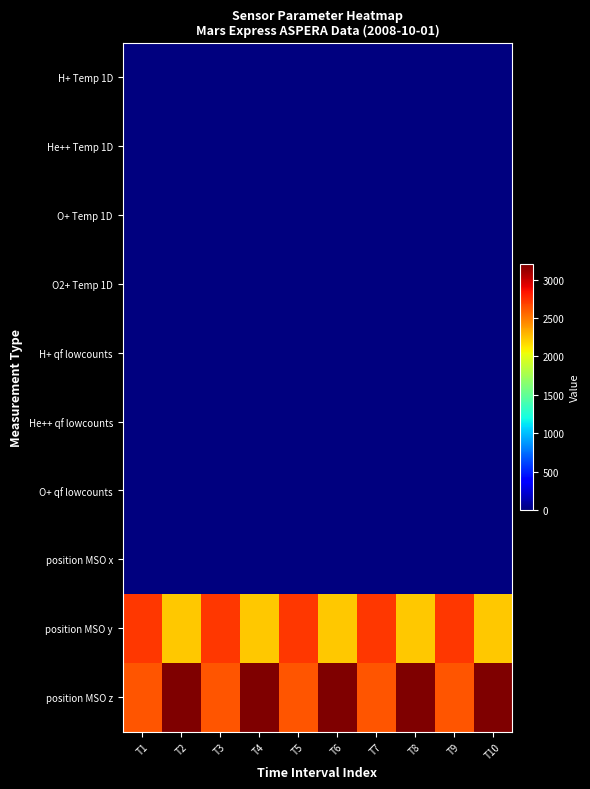

Between T5 and T8, which is larger?

T8